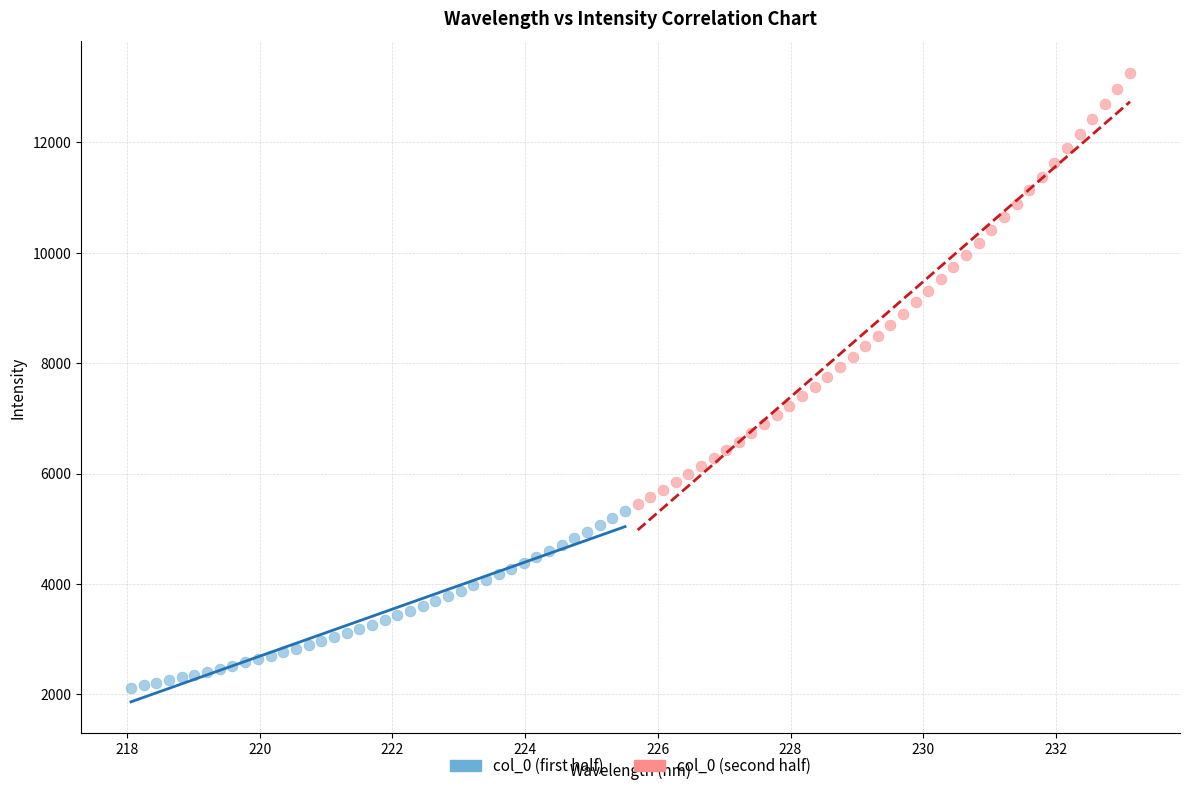

What are all the series names shown in the legend?

col_0 (first half), col_0 (second half)